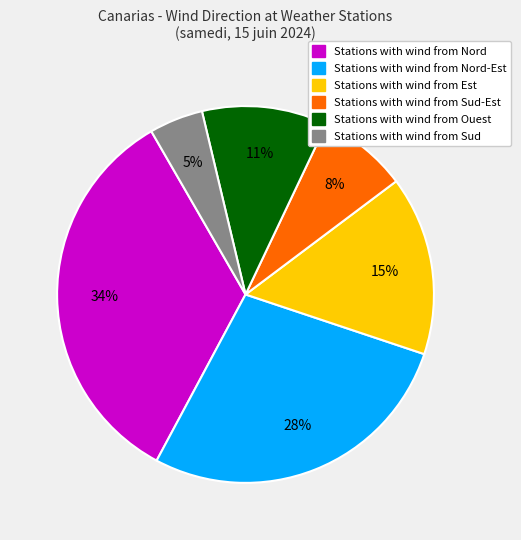

To the nearest percent, what is the difference between the largest and smallest slice percentages?

29%